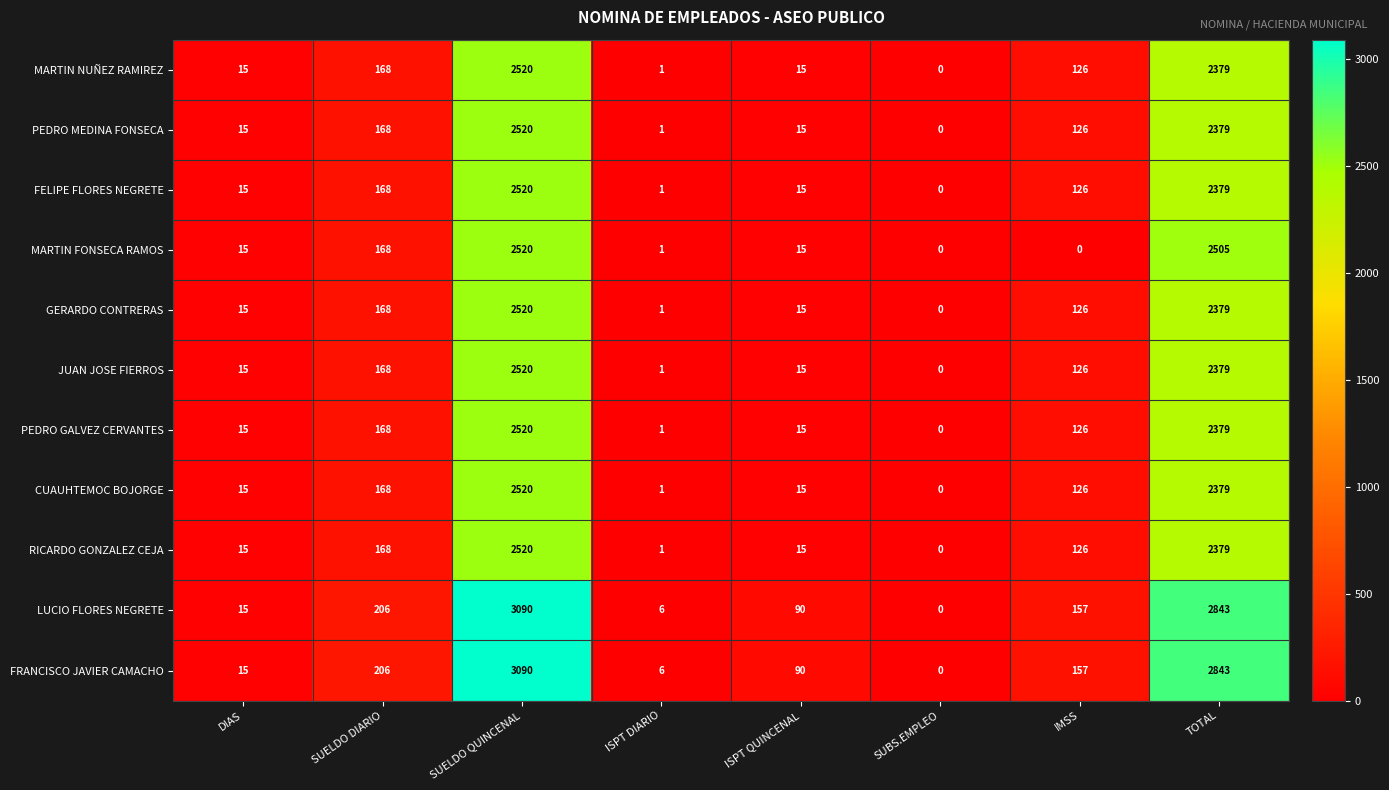

The value of FRANCISCO JAVIER CAMACHO at ISPT DIARIO is 6. True or false?

True